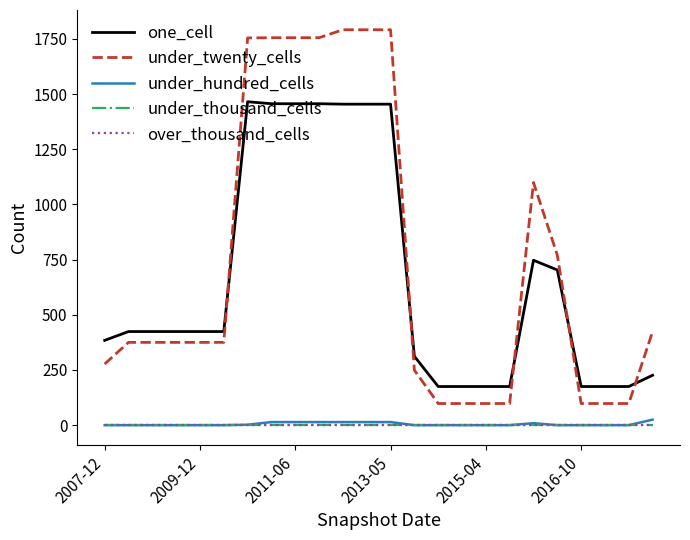

True or false: under_thousand_cells and over_thousand_cells cross at least once.

False